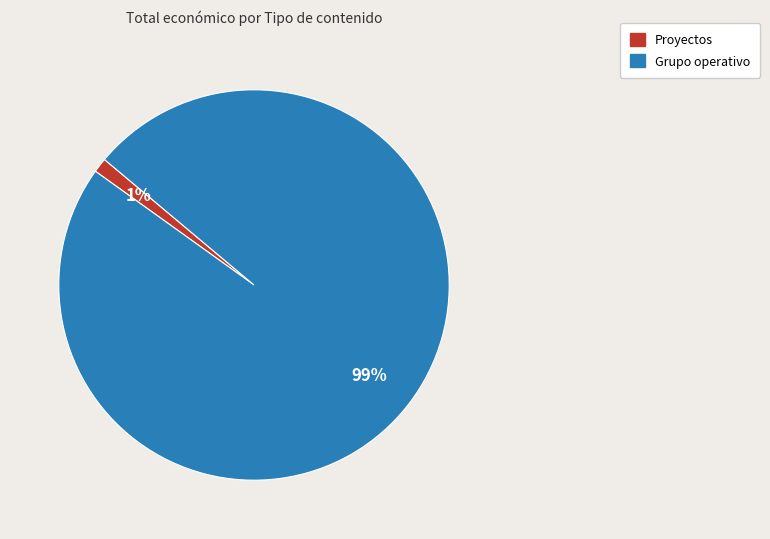

How many slices are in this pie chart?

2